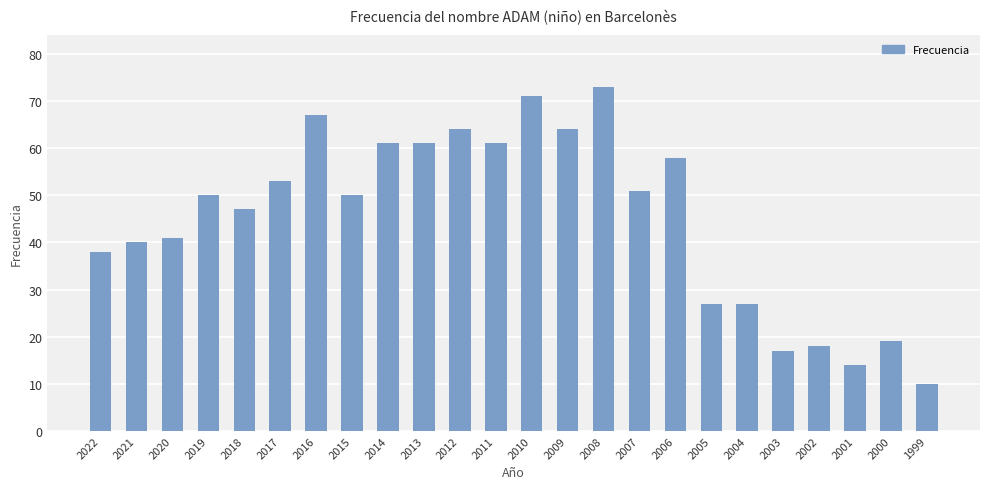

What is the value of the 7th bar from the left?

67